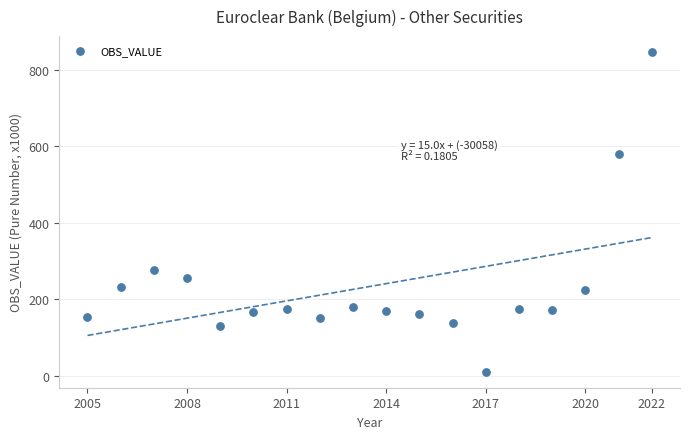

What is the range of X values (max minus min)?

17